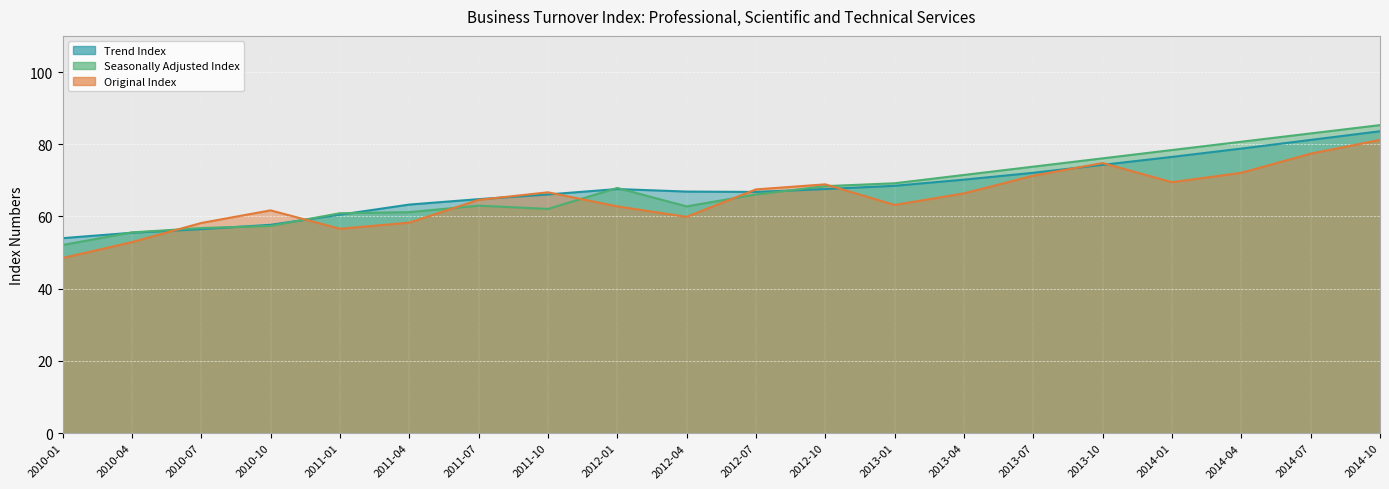

What is the sum of all Trend Index values?

1352.5